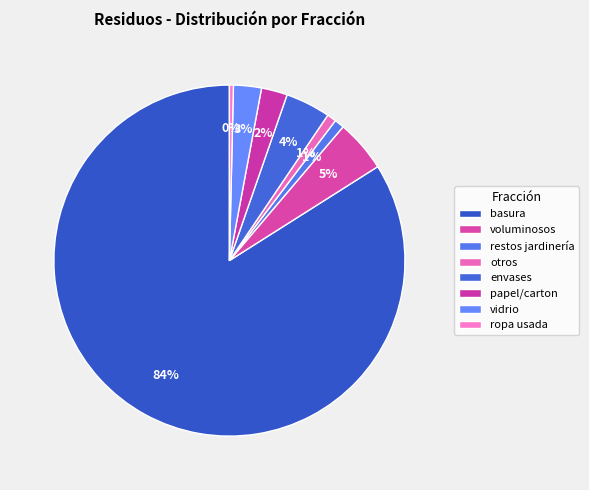

Approximately how many times larger is the value at envases compared to voluminosos?

0.9